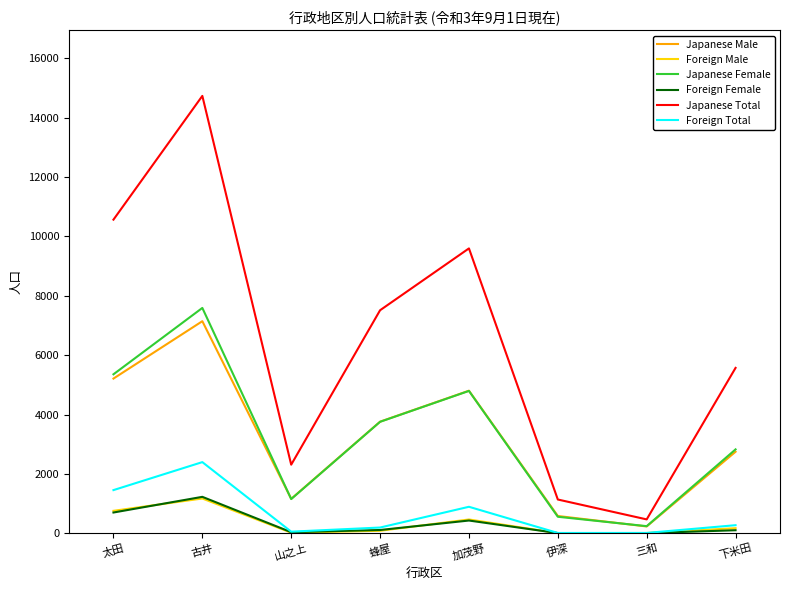

The value of Japanese Total at 山之上 is 2310. True or false?

True